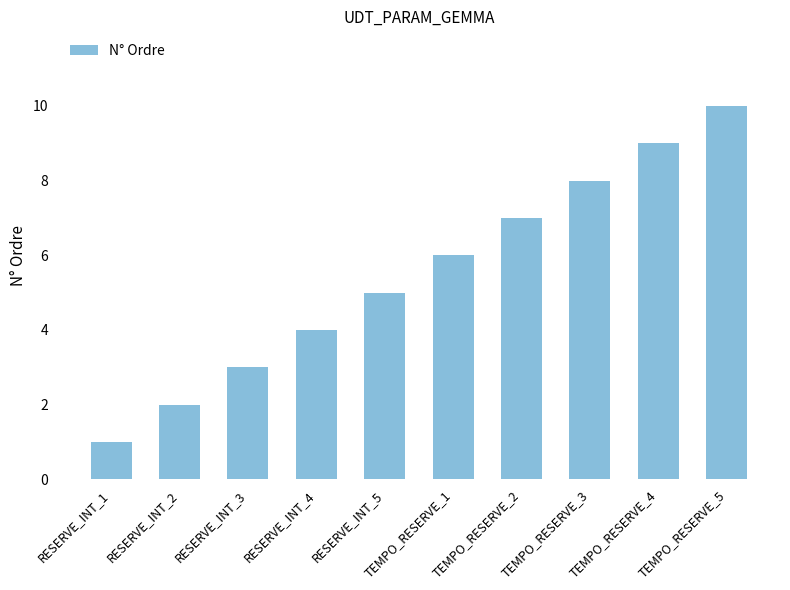

What is the greatest value displayed?

10